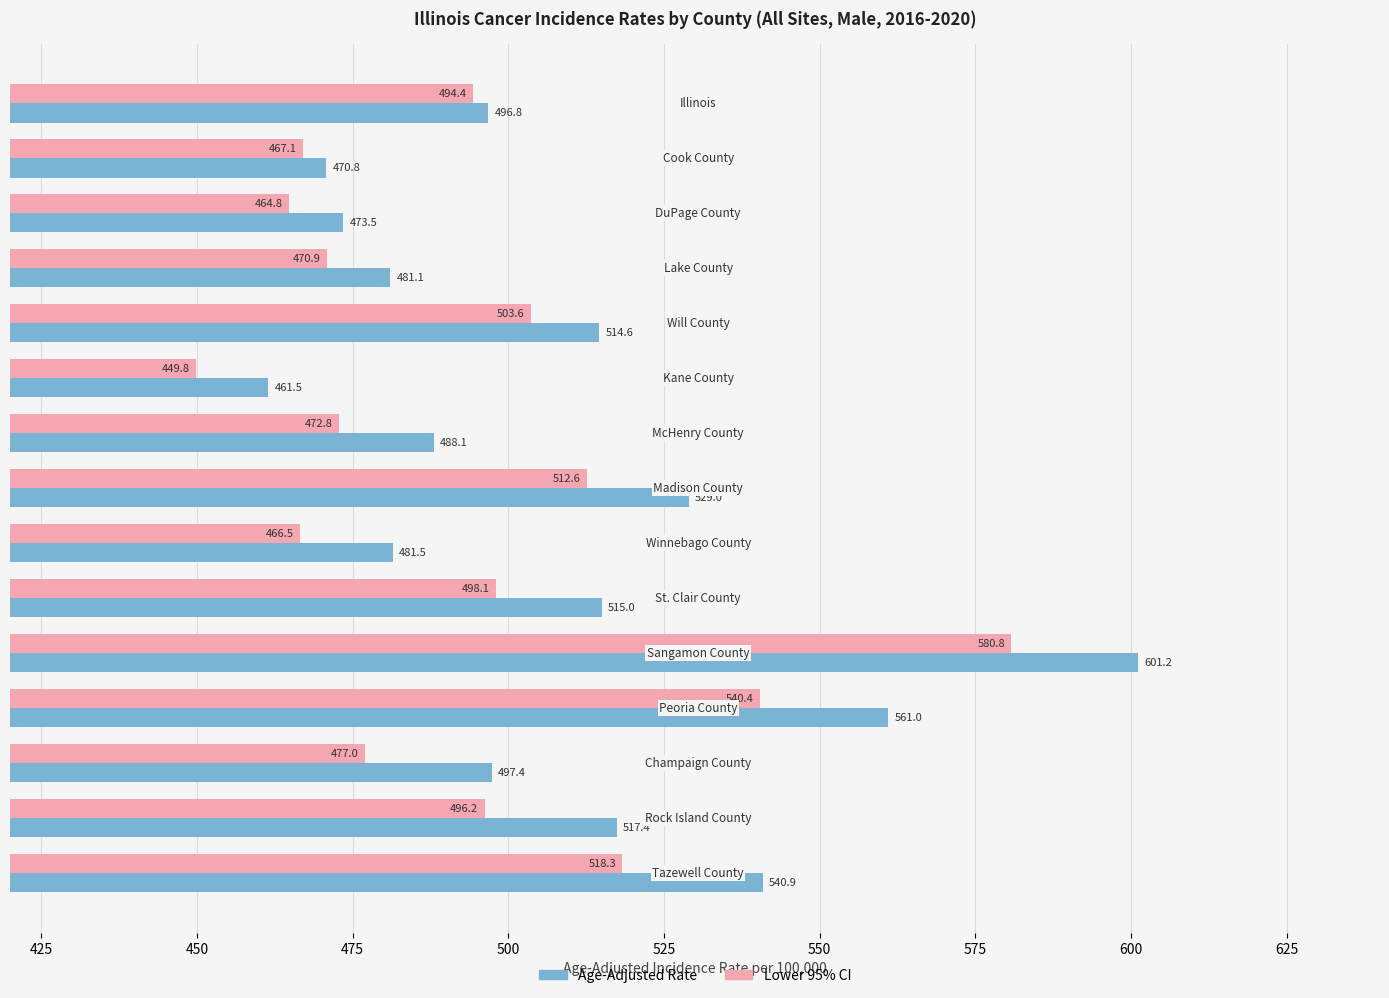

Which series has the widest spread of values?

Age-Adjusted Rate